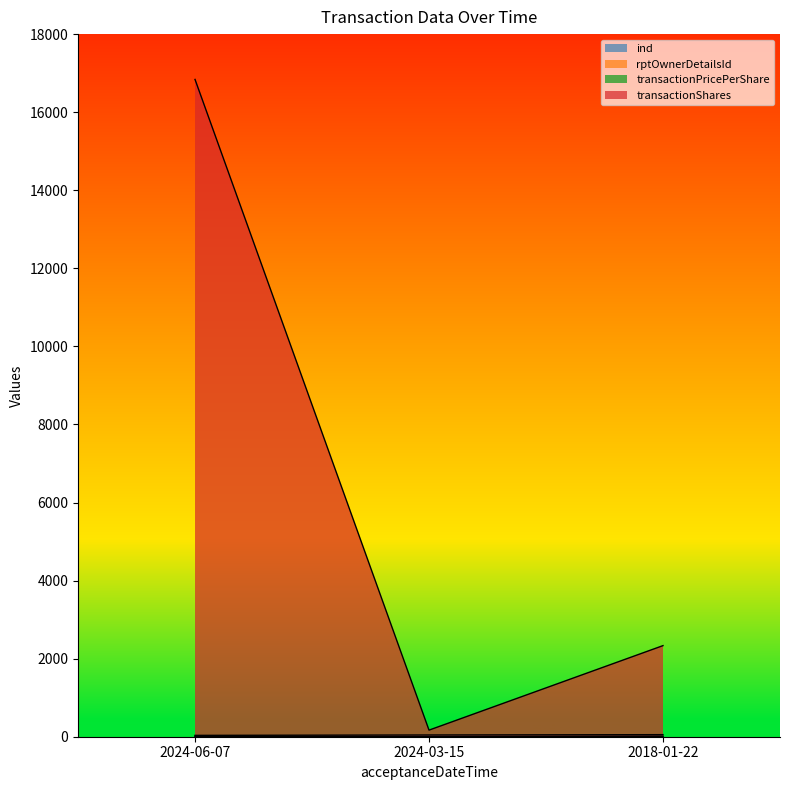

How many lines are shown in the chart?

4